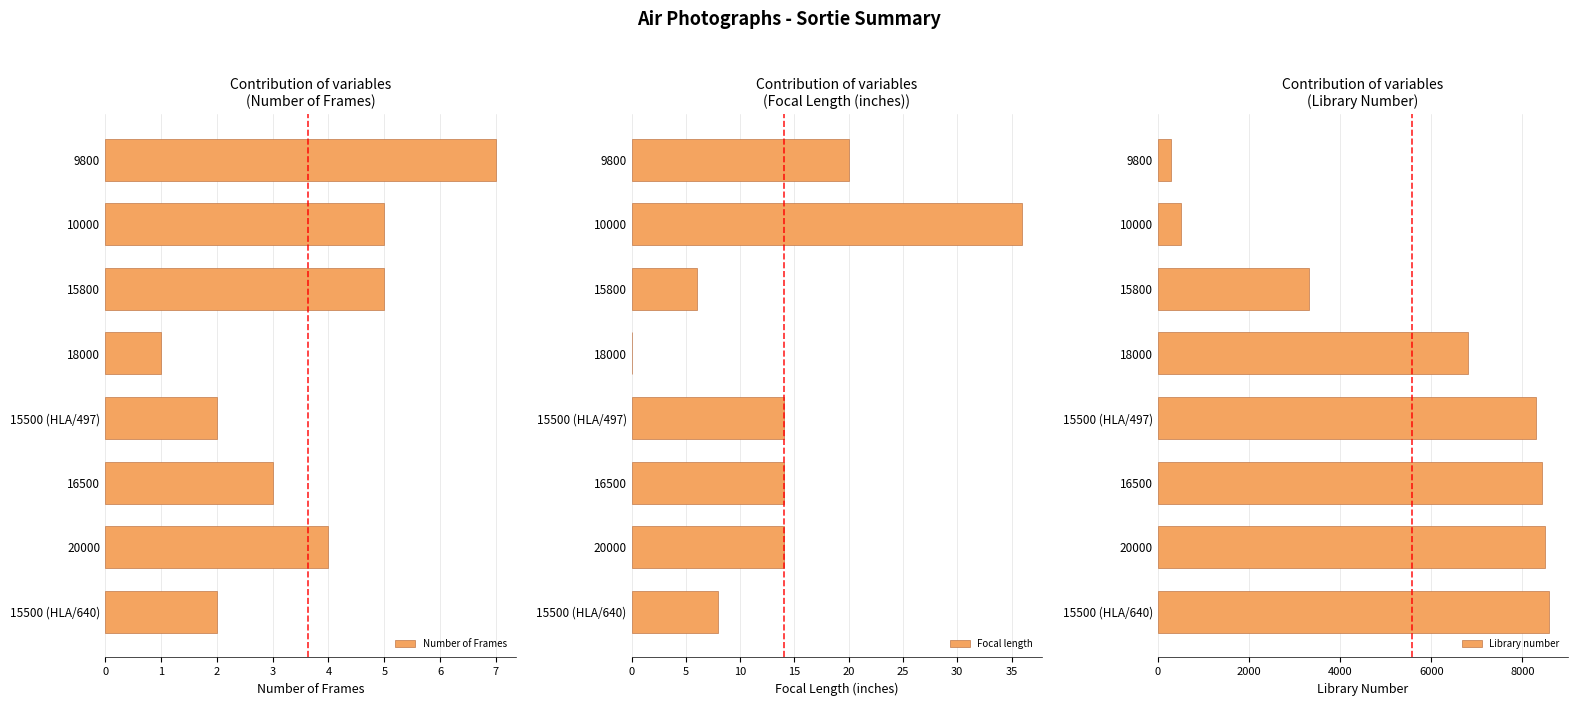

The Number of Frames series shows 2 at 16500. True or false?

False